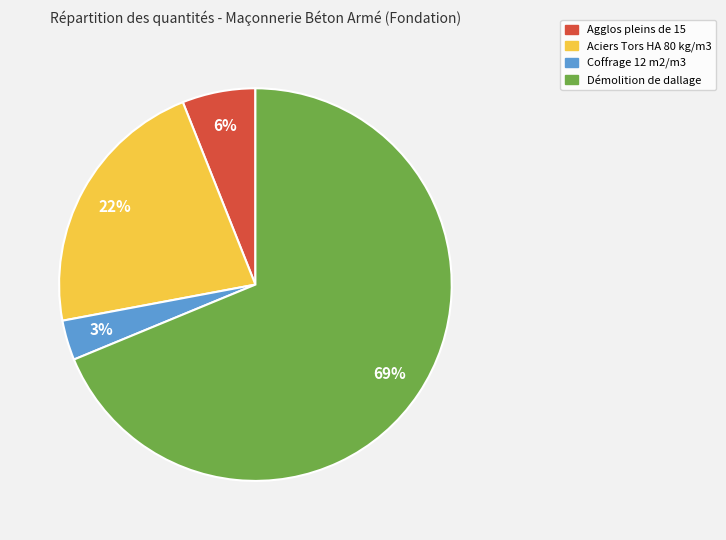

How many slices are in this pie chart?

4